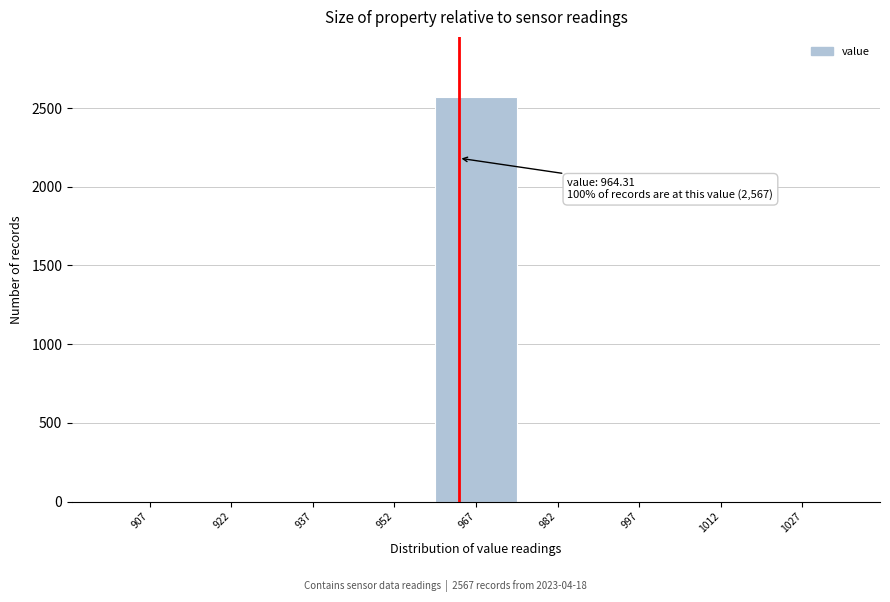

Over which range of the x-axis is the bar tallest?

960 to 975